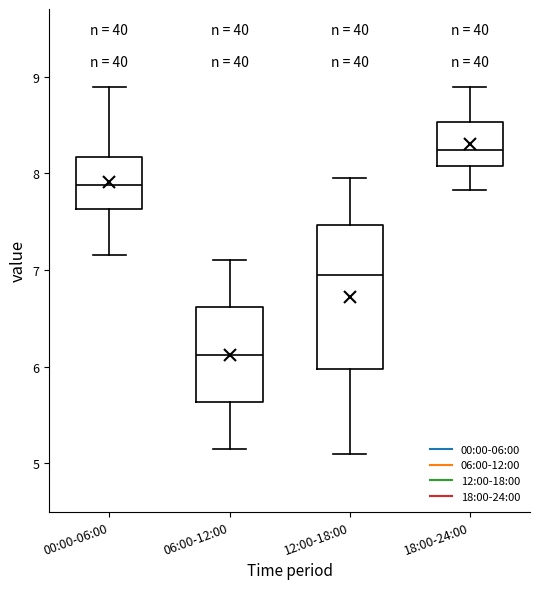

Reading left to right, transcribe this box plot: for each box, give where its median line is, the range the box spans, and where its two whiskers end, as read against the y-axis. The values are not printed on the chart, so give them approximately, as read against the axis.

00:00-06:00: median 7.9, box 7.6 to 8.2, whiskers 7.2 to 8.9
06:00-12:00: median 6.1, box 5.6 to 6.6, whiskers 5.2 to 7.1
12:00-18:00: median 7.0, box 6.0 to 7.5, whiskers 5.1 to 8.0
18:00-24:00: median 8.2, box 8.1 to 8.5, whiskers 7.8 to 8.9